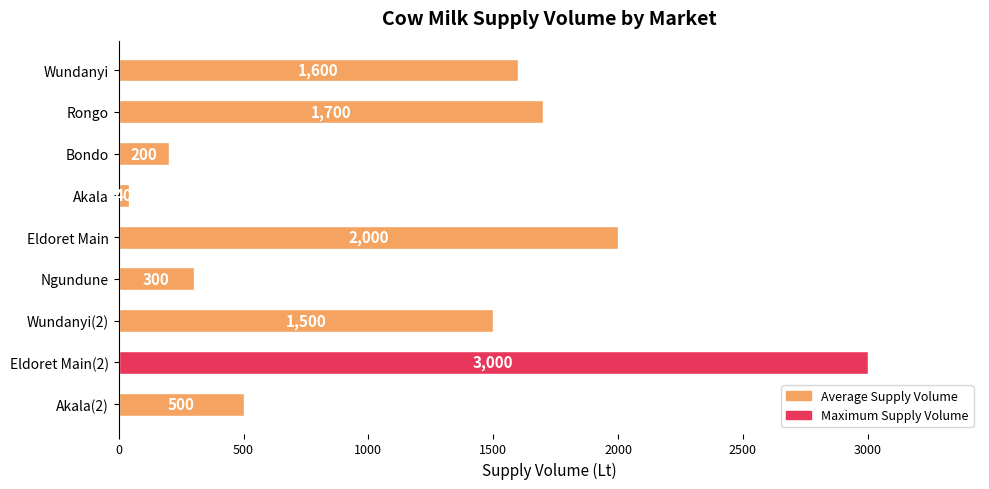

The value at Eldoret Main is 3599. True or false?

False